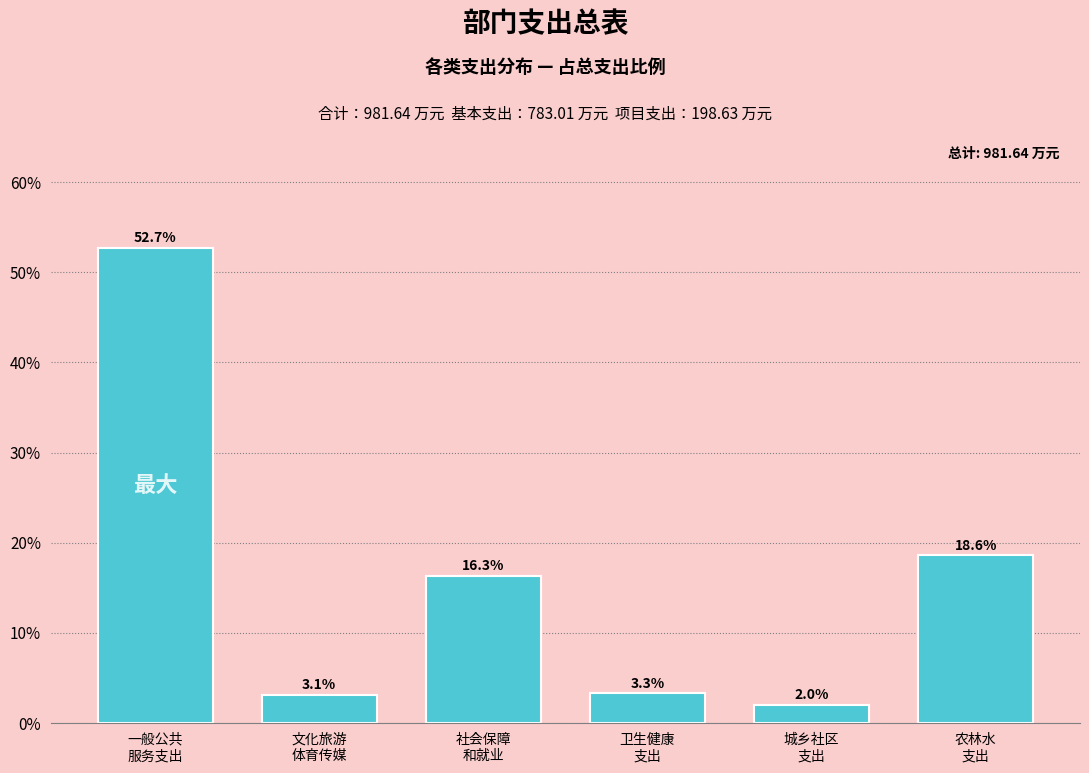

Reading left to right, transcribe all the data shown in this chart.

52.7	3.1	16.3	3.3	2.0	18.6